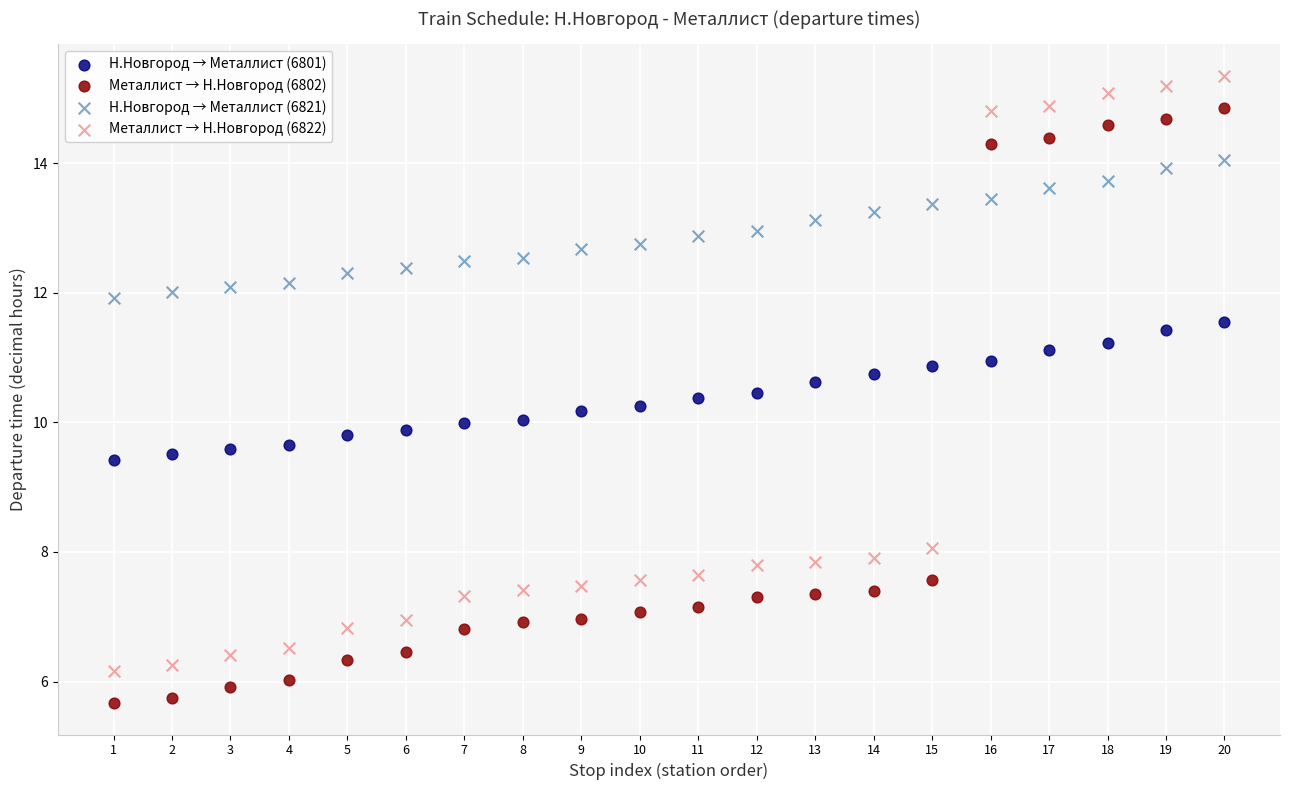

What is the X range (max minus min) for the scatter plot?

19.0